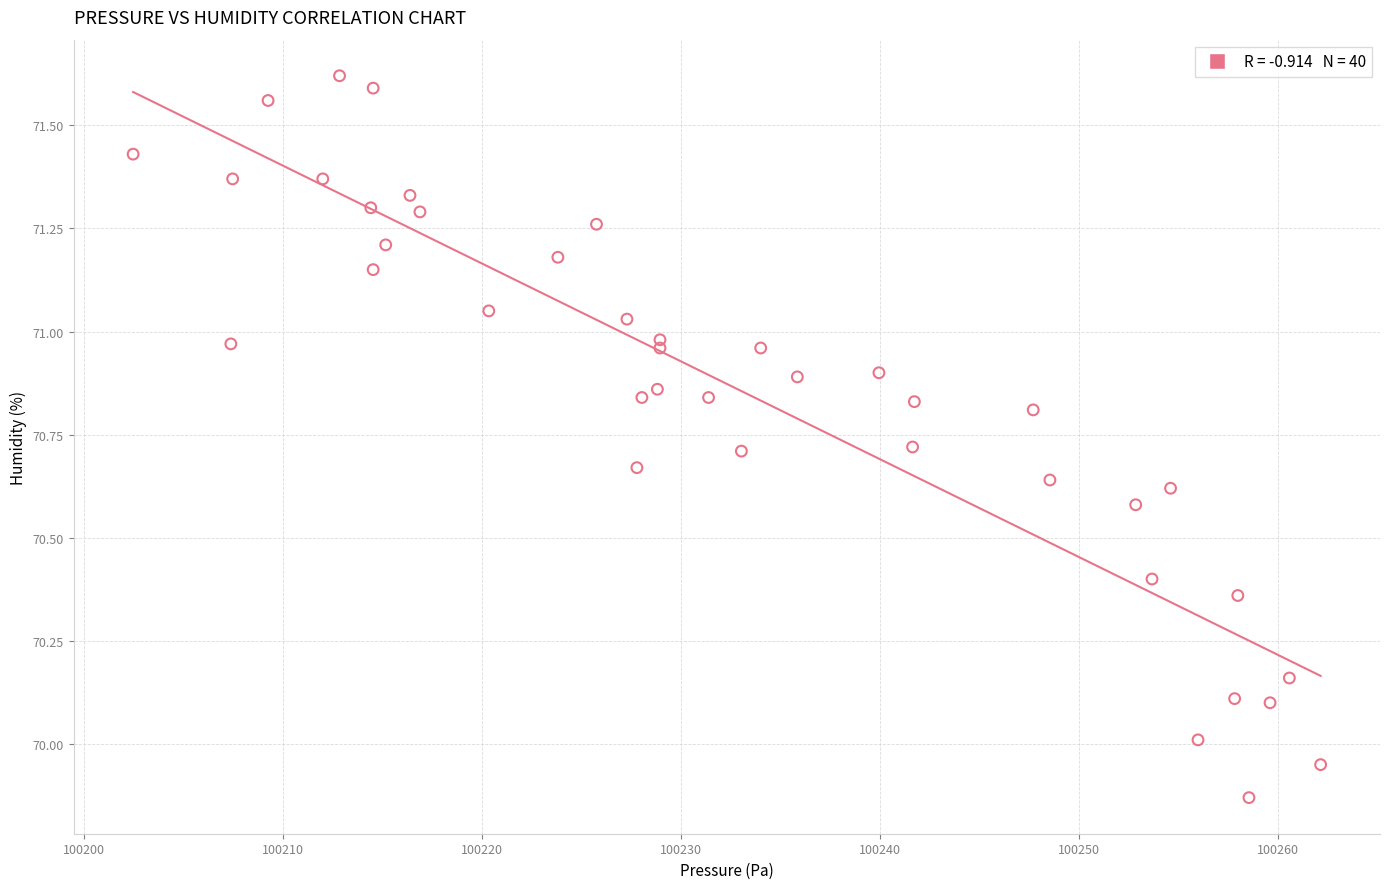

What is the range of X values (max minus min)?

59.7